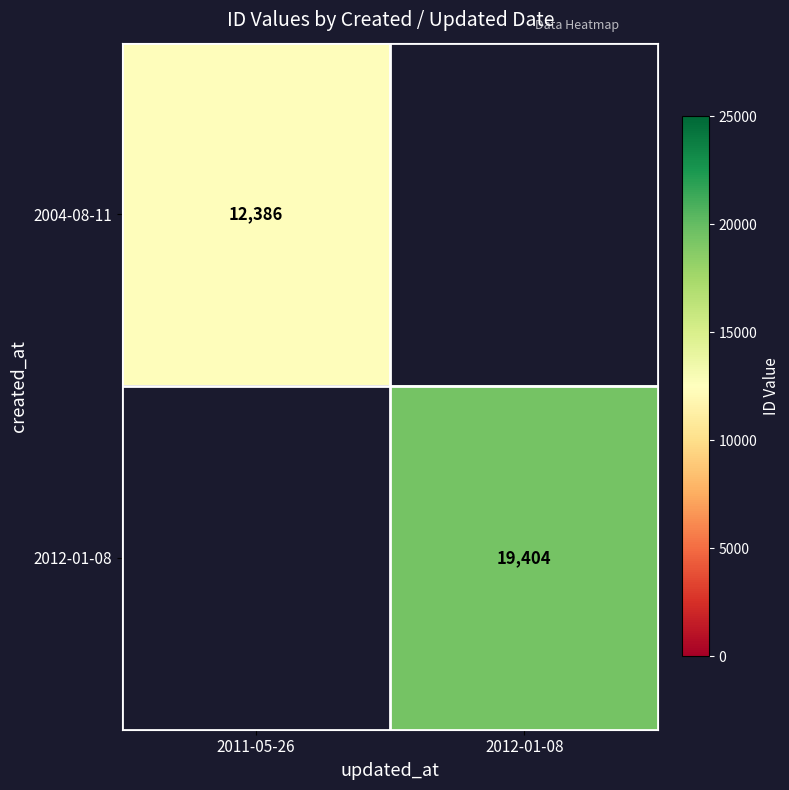

True or false: 2004-08-11 has a value of 8524.3 at 2011-05-26.

False